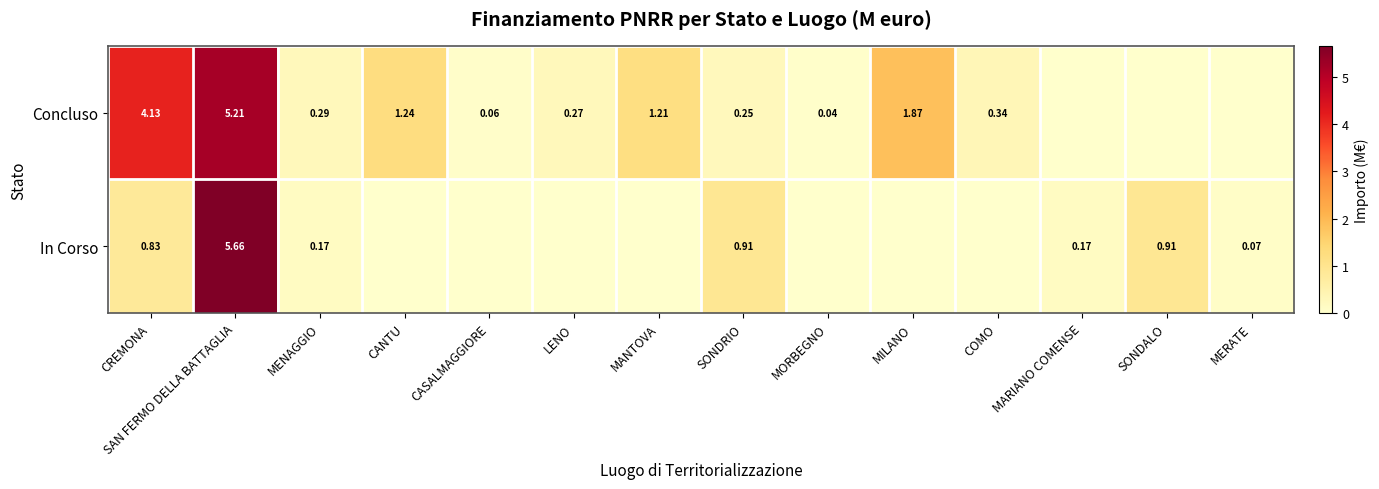

What is the greatest value displayed?

5.7